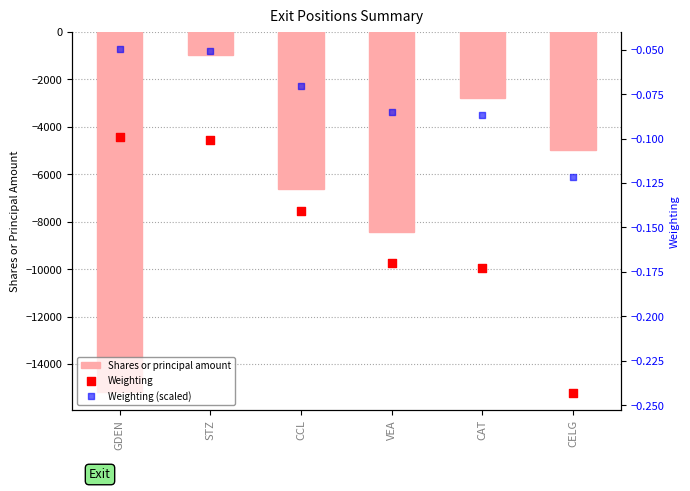

At which category is the sum across all series the highest?

STZ